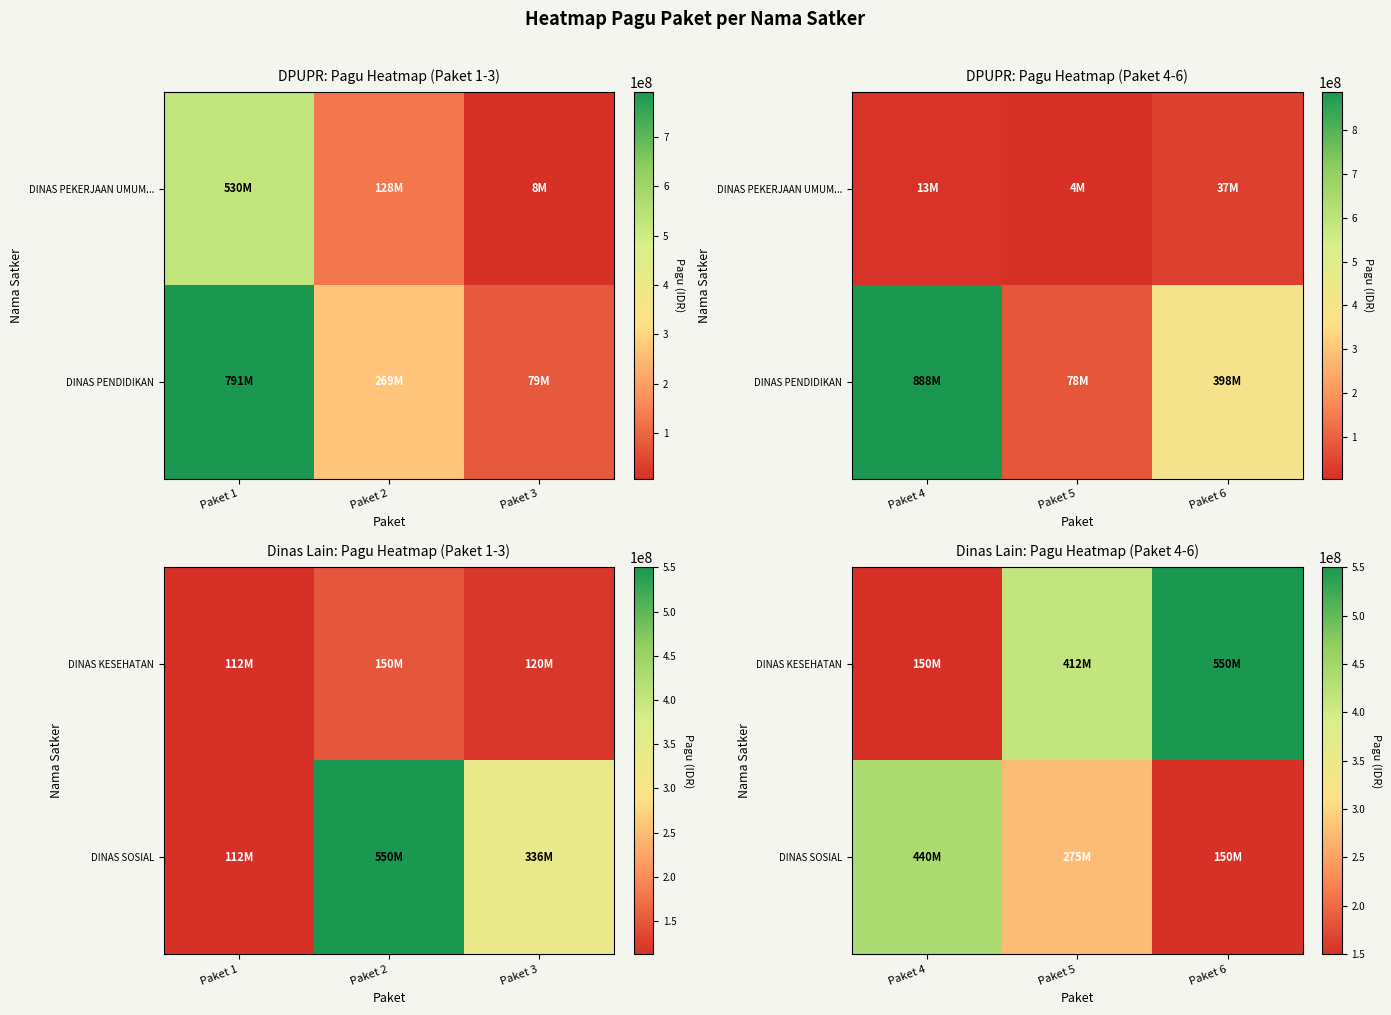

The DINAS SOSIAL series shows 83036375 at Paket 5. True or false?

False